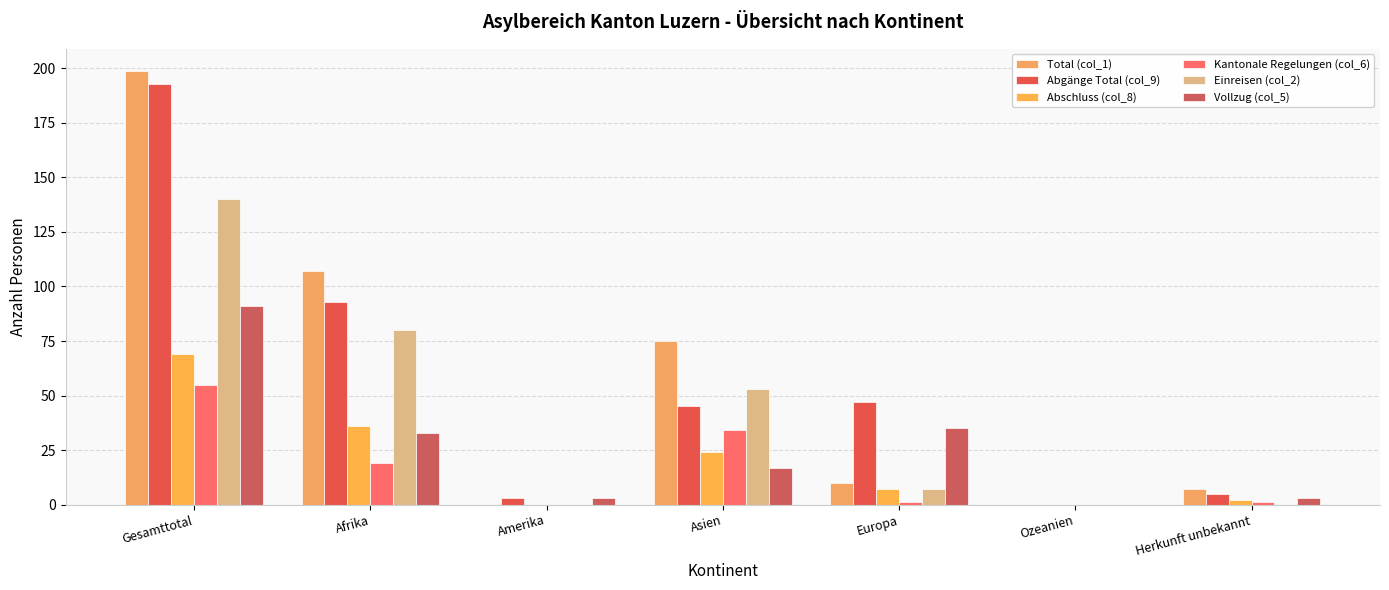

How many positive values does the Vollzug (col_5) series have?

6